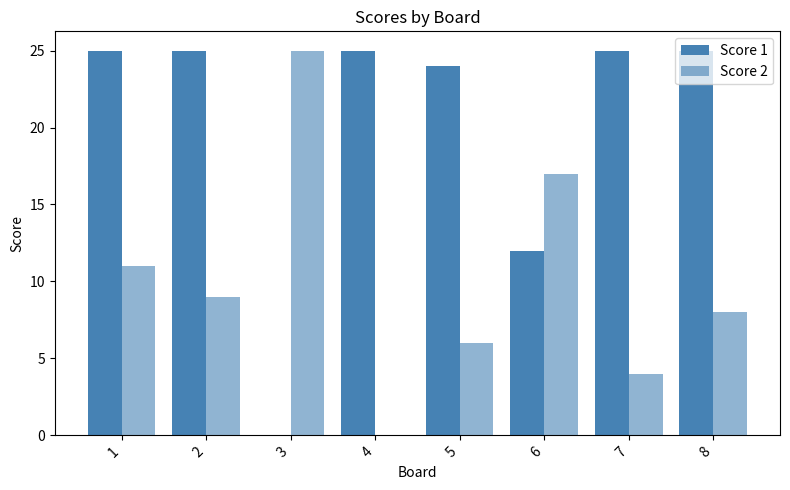

How many data points does each series have?

8